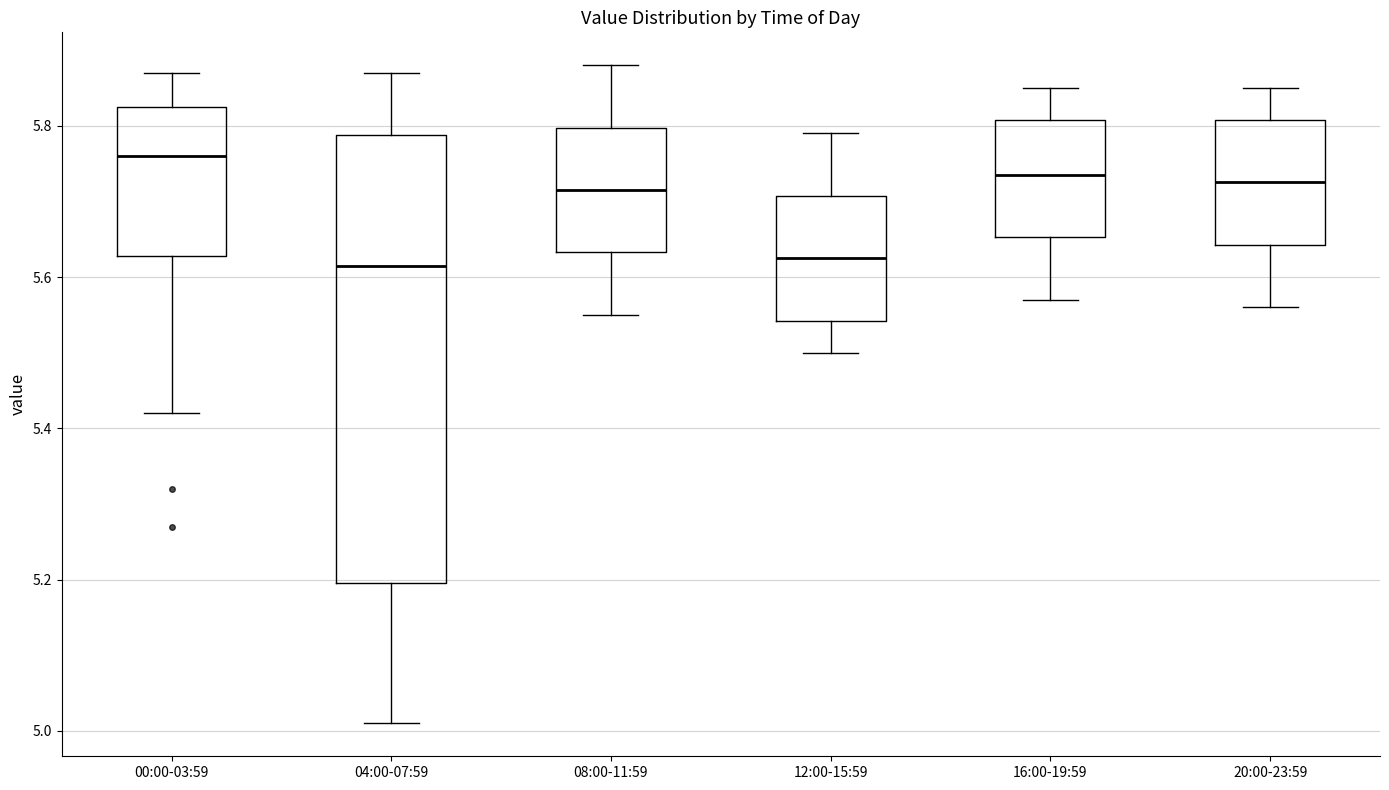

Which box has the highest median line?

00:00-03:59